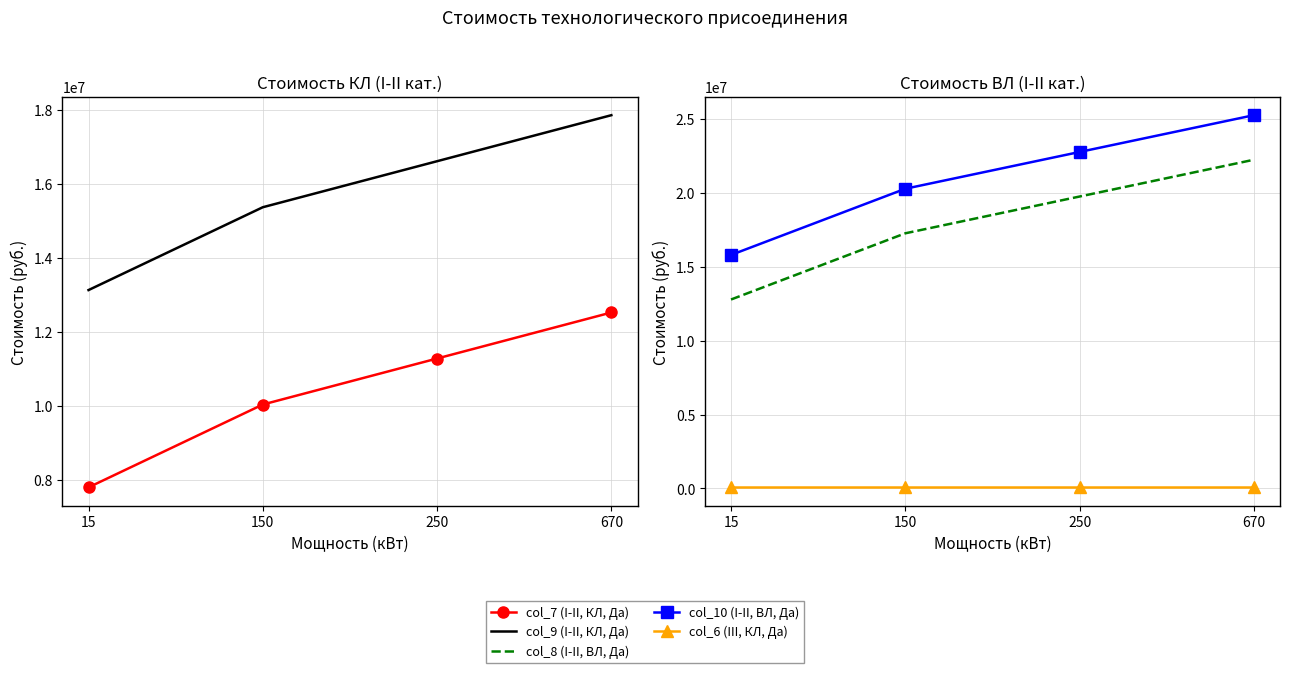

Which series has the largest range (max minus min)?

col_8 (I-II, ВЛ, Да)